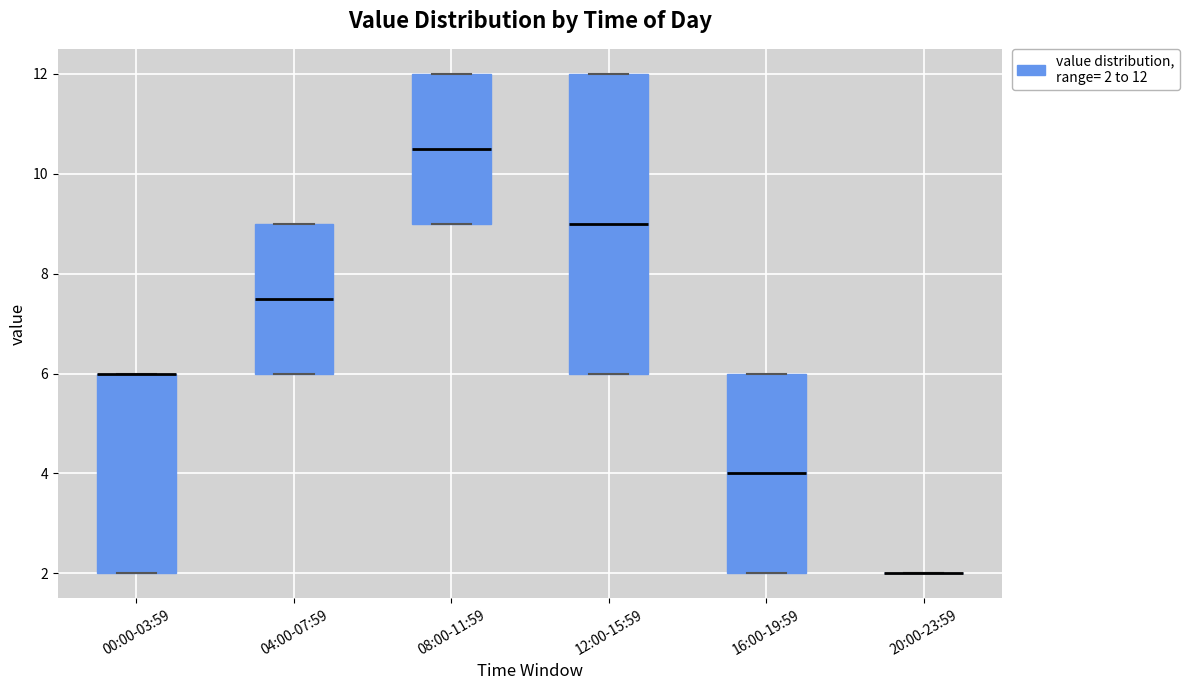

Where does the median line of the box for 12:00-15:59 sit on the y-axis? The values are not printed on the chart, so give them approximately, as read against the axis.

9.0